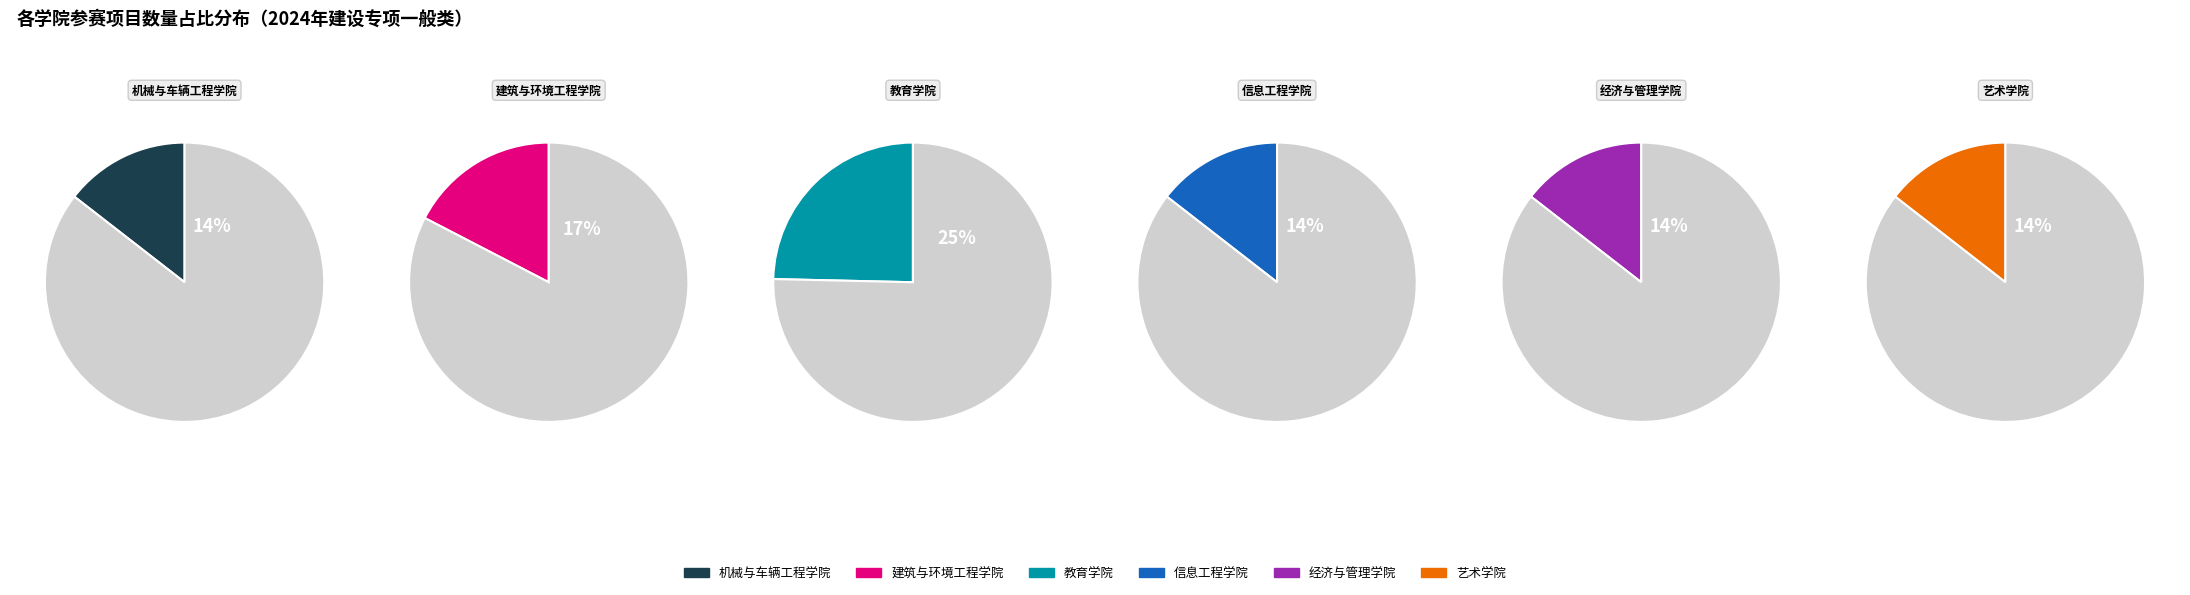

What is the total percentage of 5 and 3?

29.0%